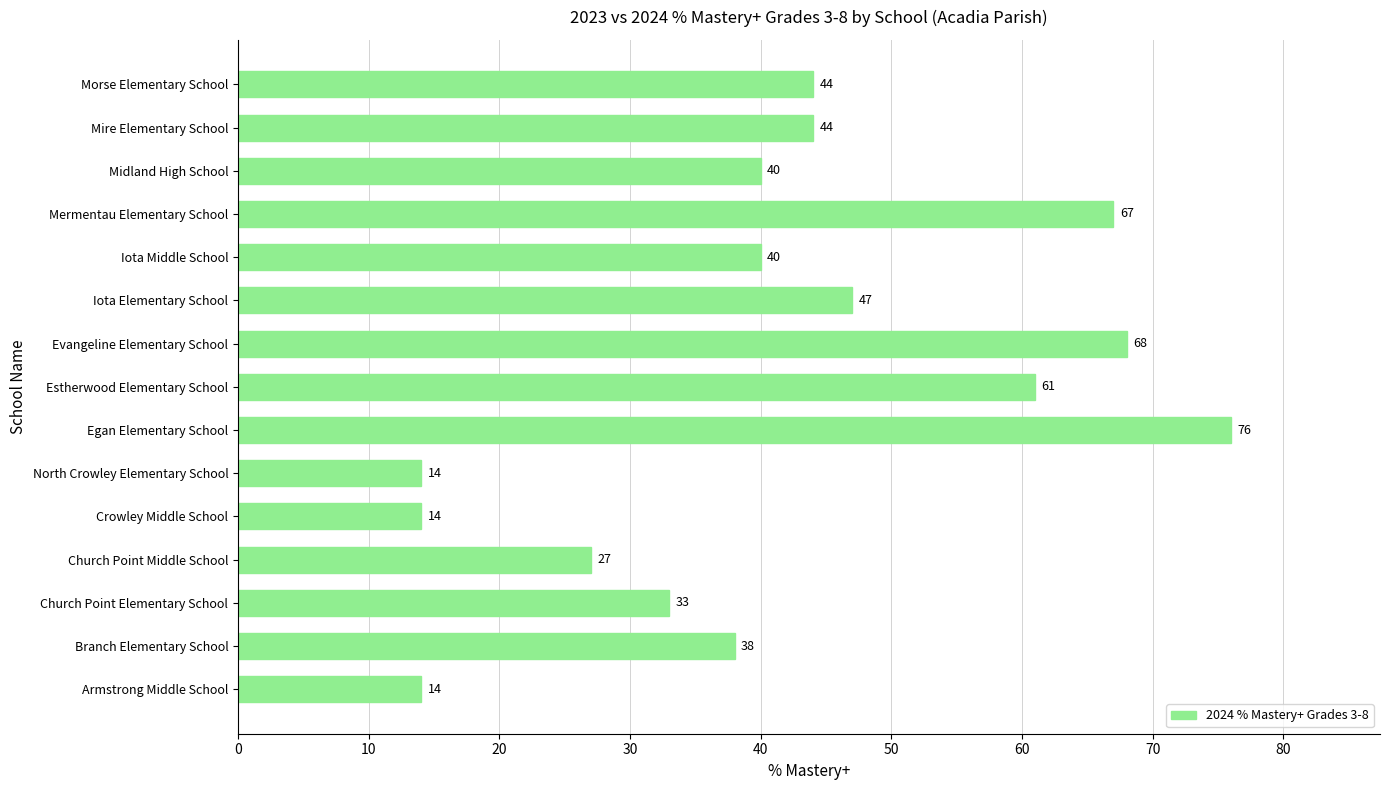

Are the bars horizontal?

Yes